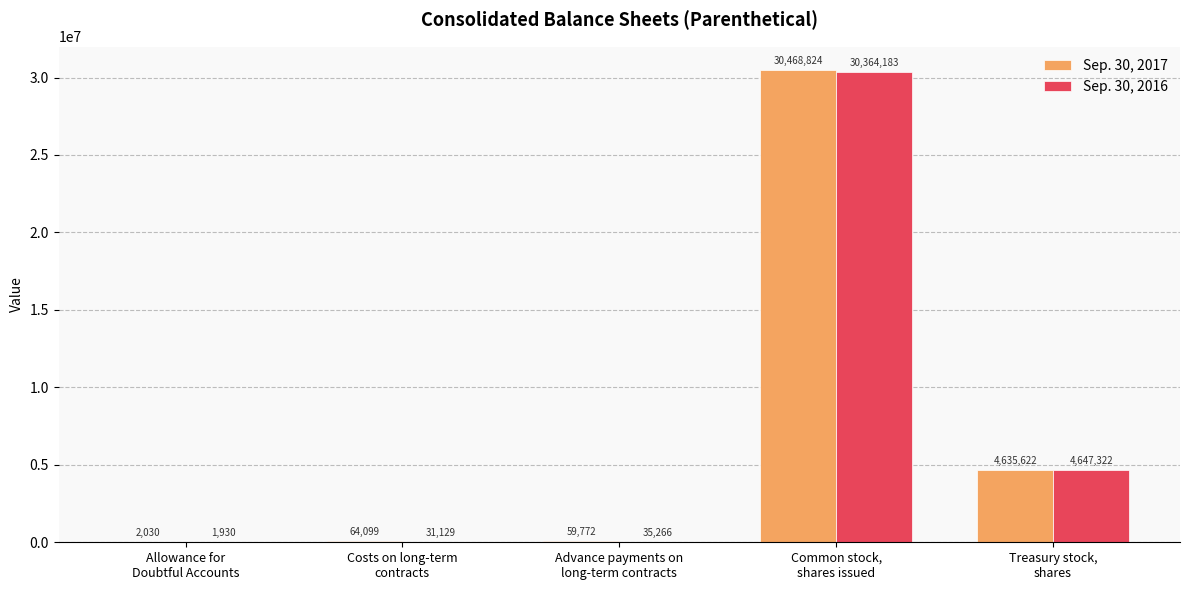

What is the maximum value shown in the chart?

30468824